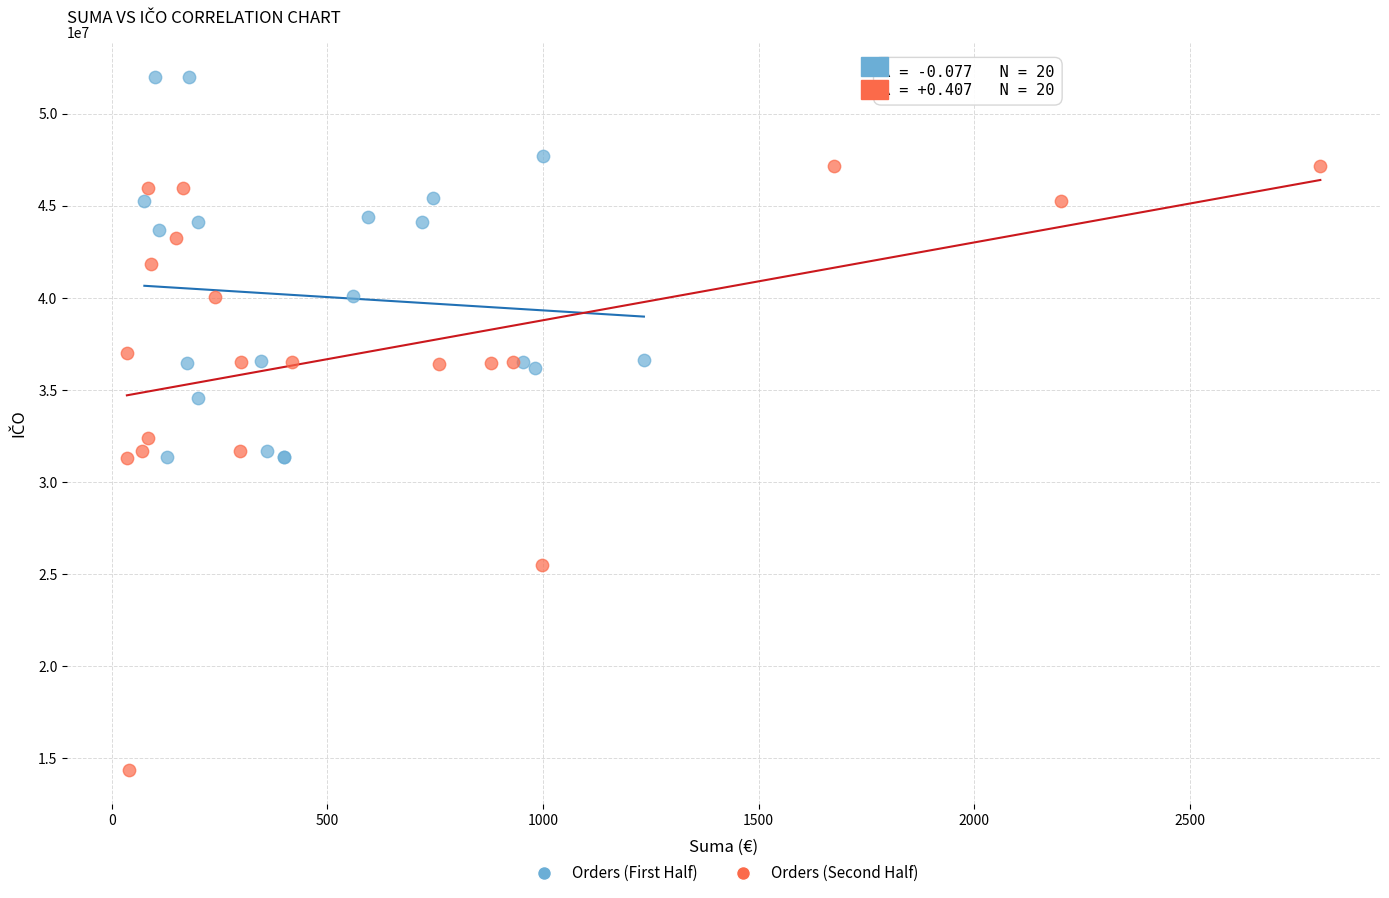

Which series reaches the minimum Y coordinate?

Orders (Second Half)